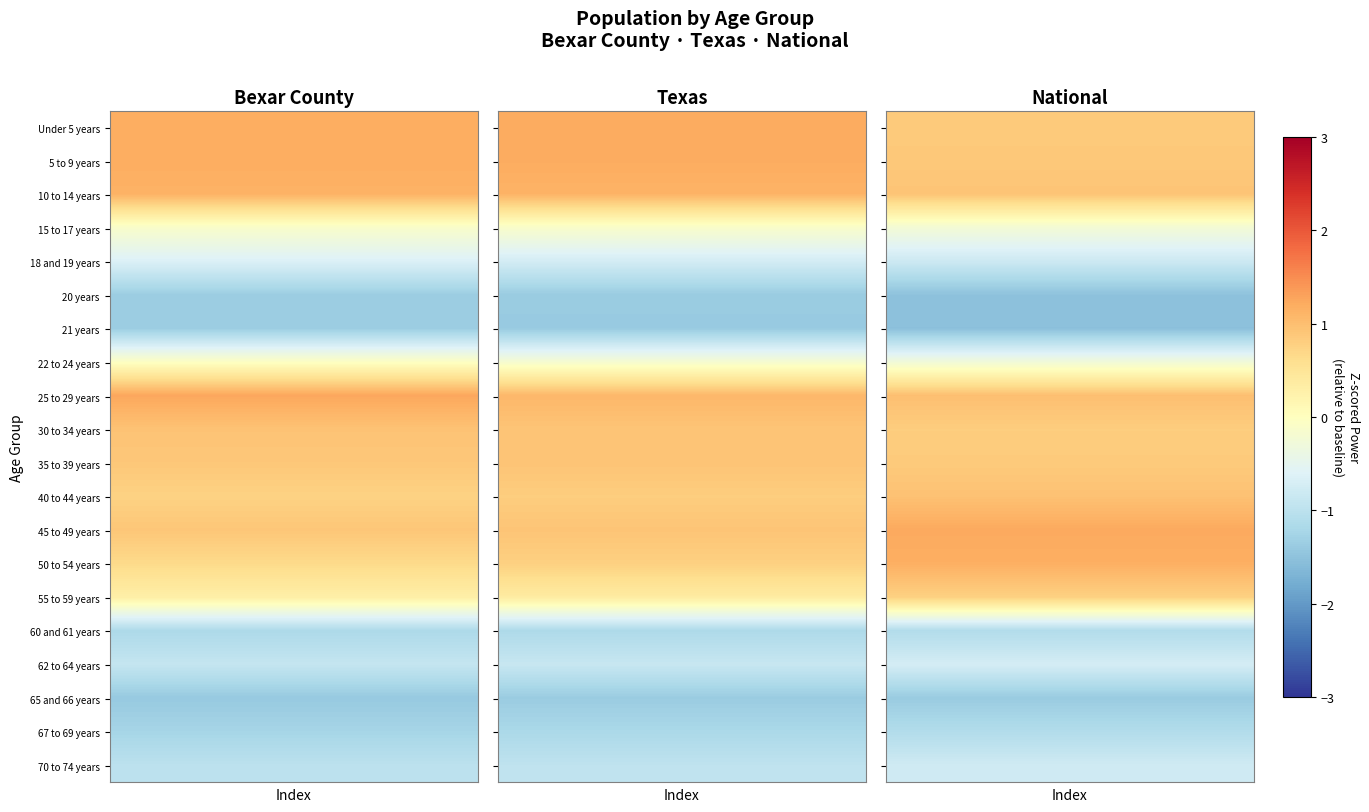

What is the maximum value shown in the chart?

1.2